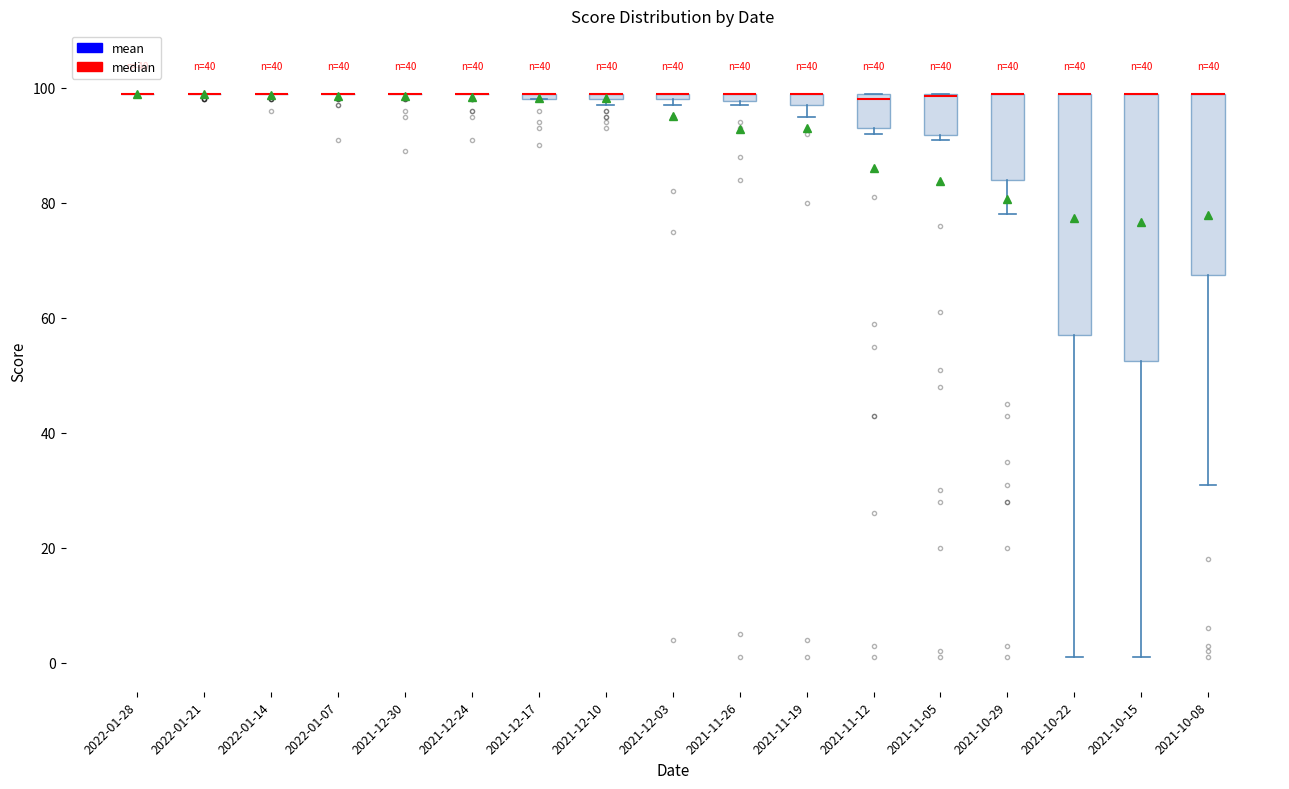

Which box is the tallest, from its lower edge to its upper edge?

2021-10-15